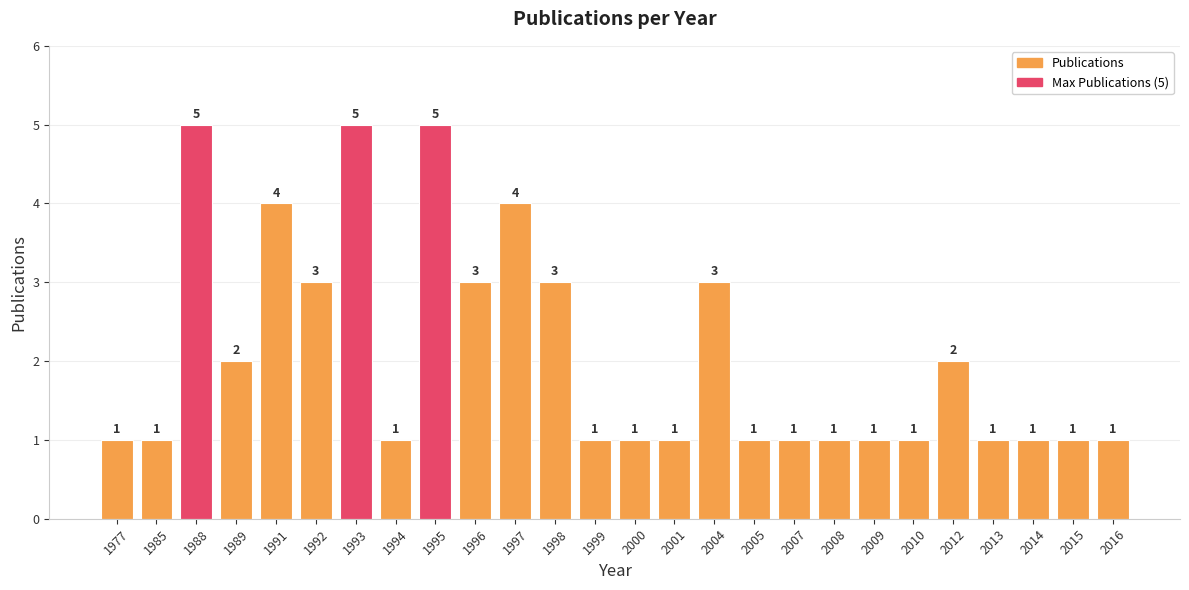

Approximately how many times larger is the value at 2012 compared to 1999?

2.0